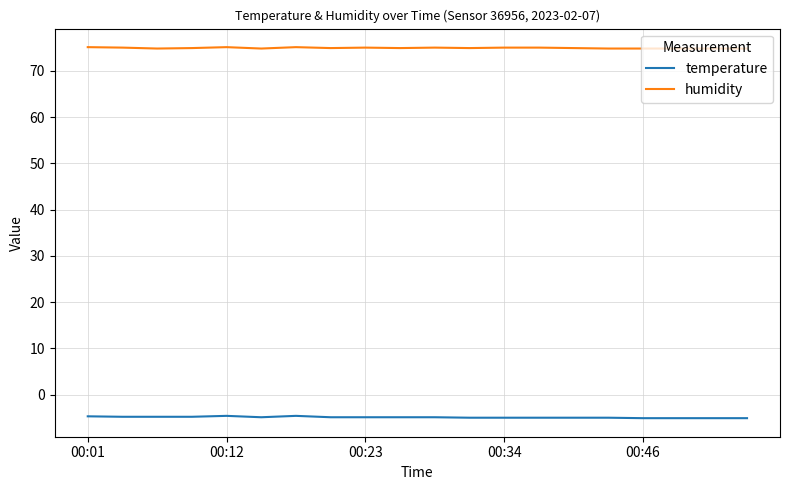

What is the maximum value shown in the chart?

75.1